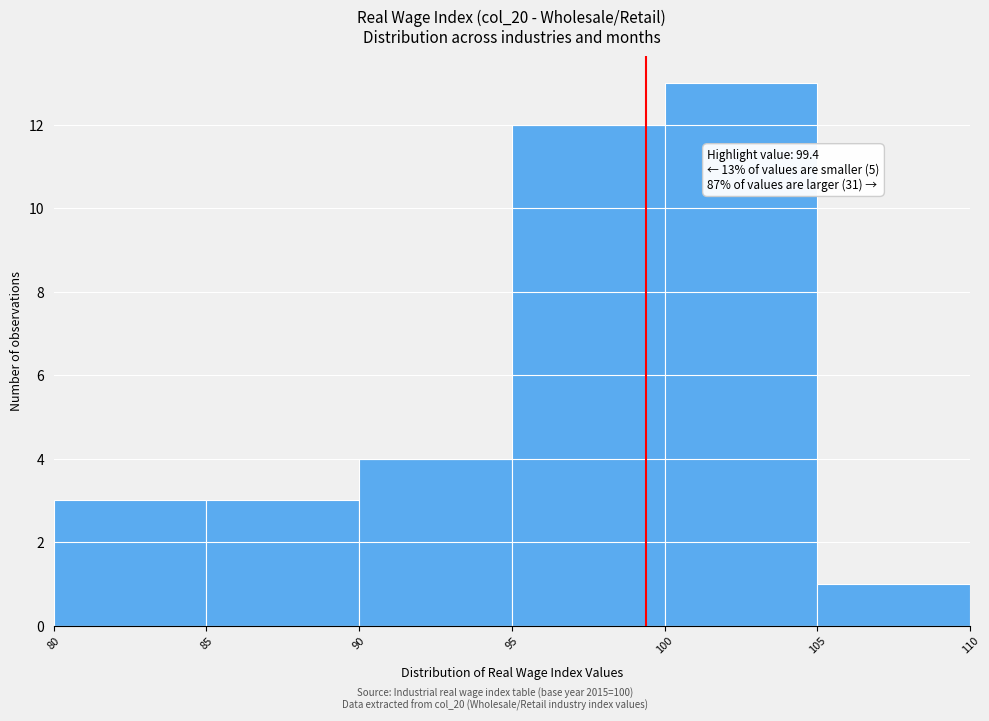

Which range on the x-axis has the tallest bar?

100 to 105